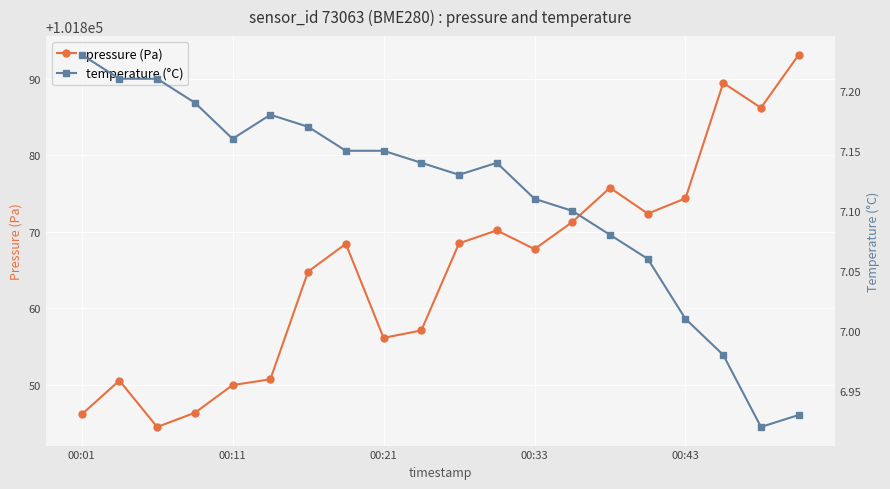

What position from the right is 18?

2